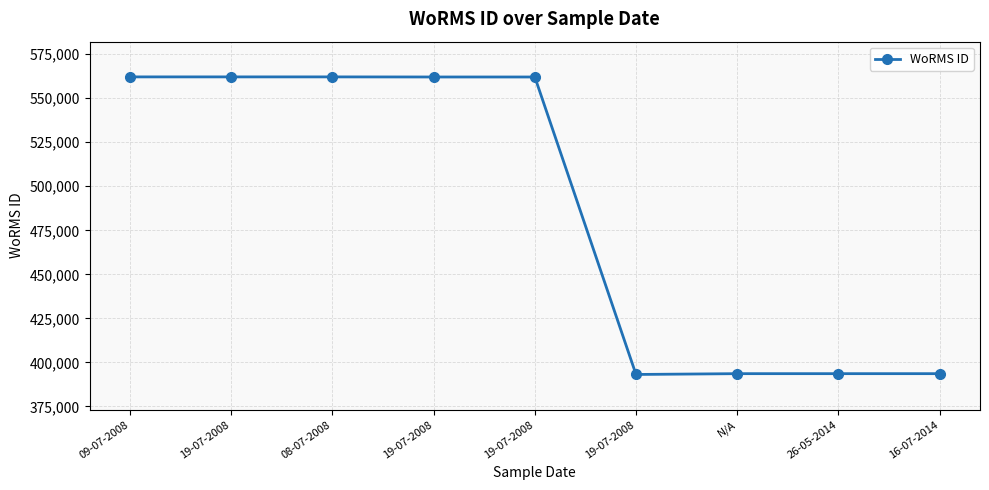

Does the chart have visible grid lines?

Yes